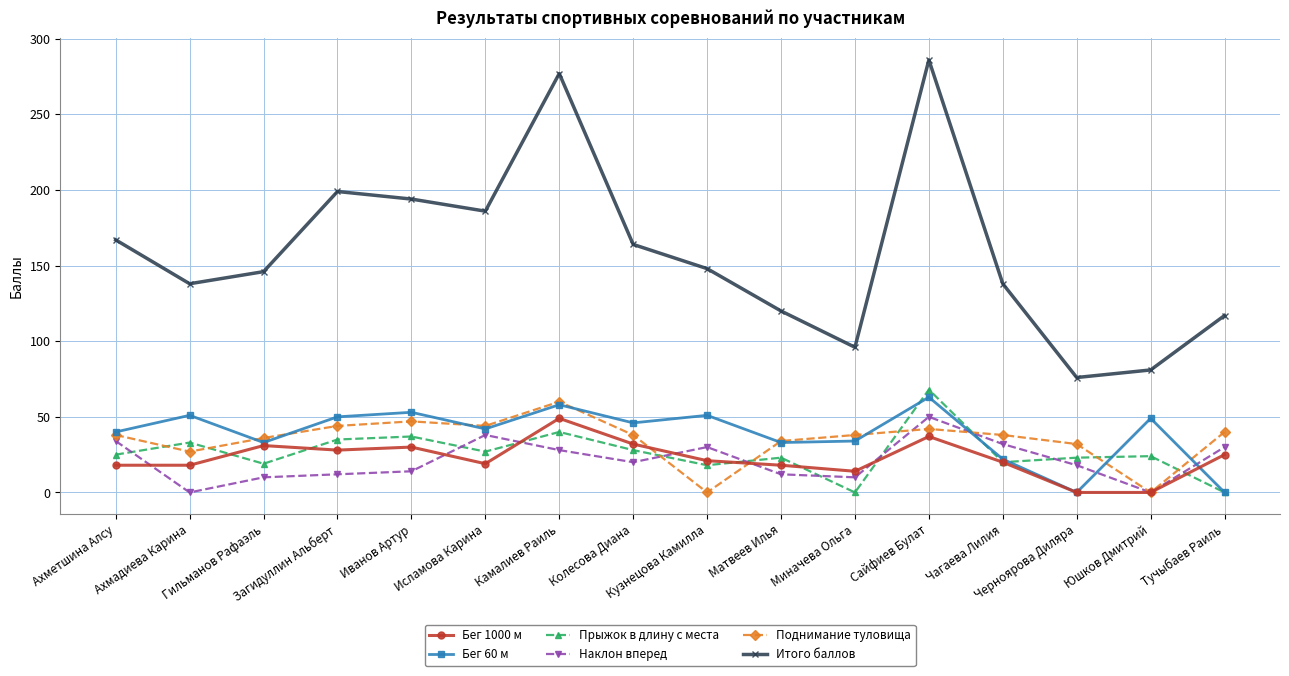

What is the sum of the Поднимание туловища values at Ахмадиева Карина and Матвеев Илья?

61